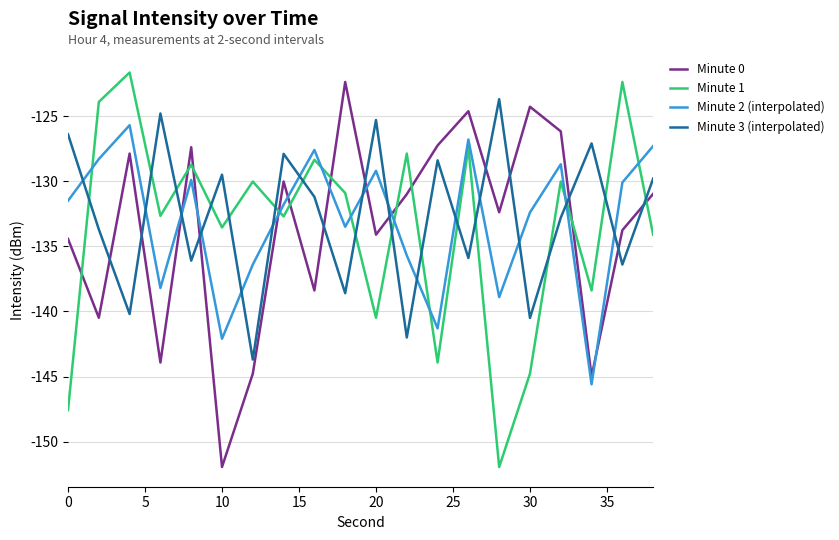

Which series ends up on top after the final intersection of Minute 2 (interpolated) and Minute 0?

Minute 2 (interpolated)